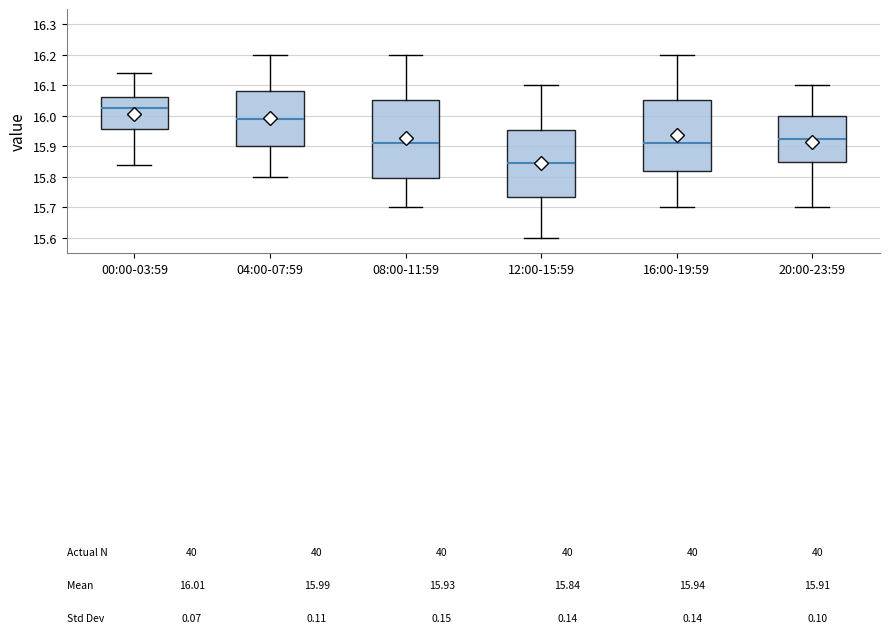

Which box has the highest median line?

00:00-03:59